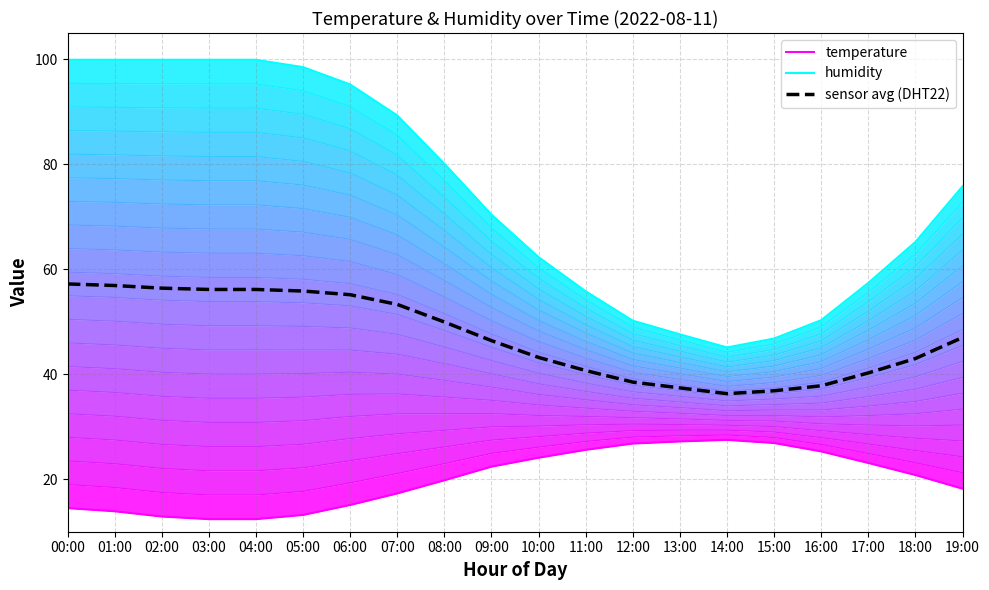

Between 01:00 and 02:00, which is larger?

01:00